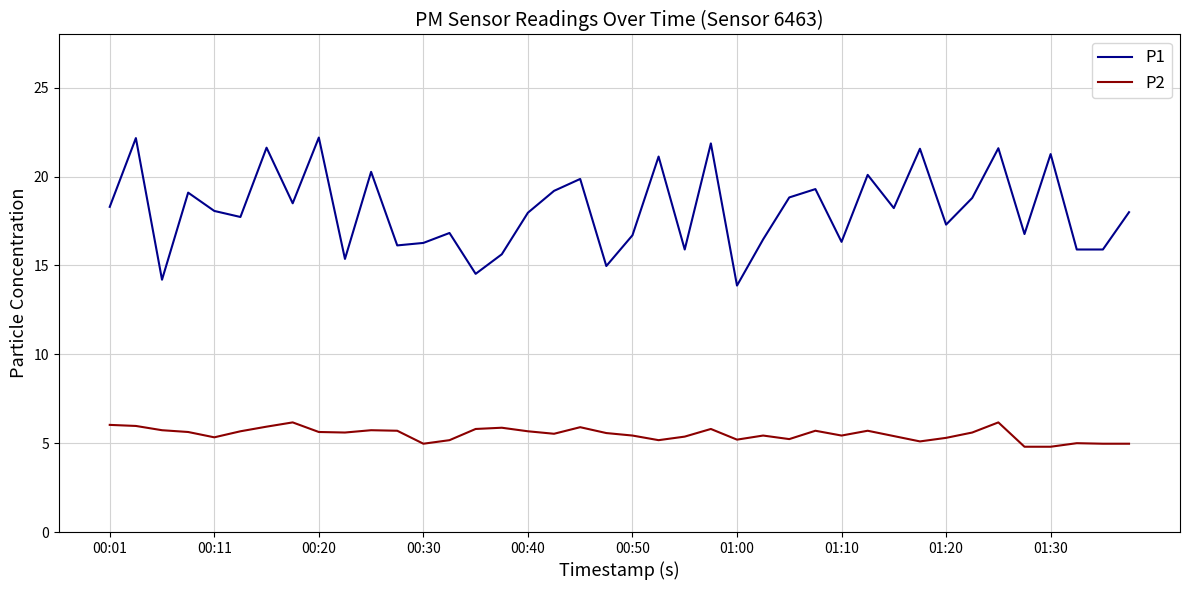

What is the lowest value of the P2 series?

4.8